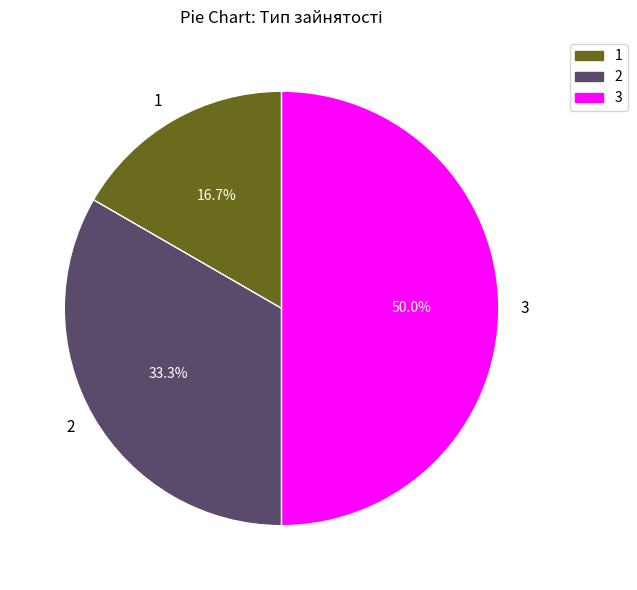

Rank the categories by value from lowest to highest.

1, 2, 3